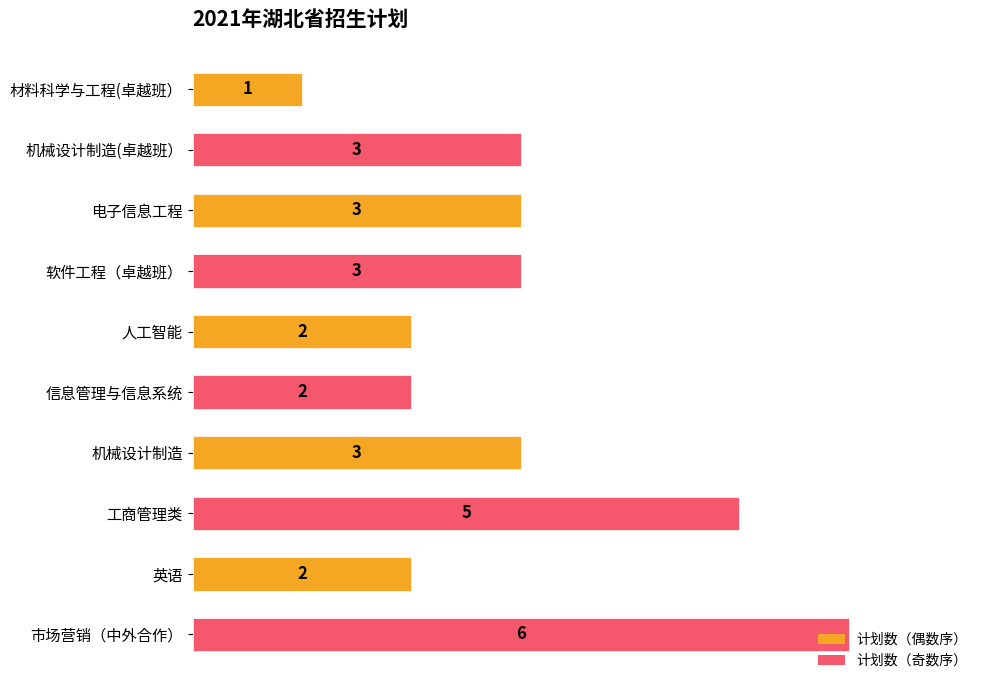

Approximately how many times larger is the value at 英语 compared to 市场营销（中外合作）?

0.3